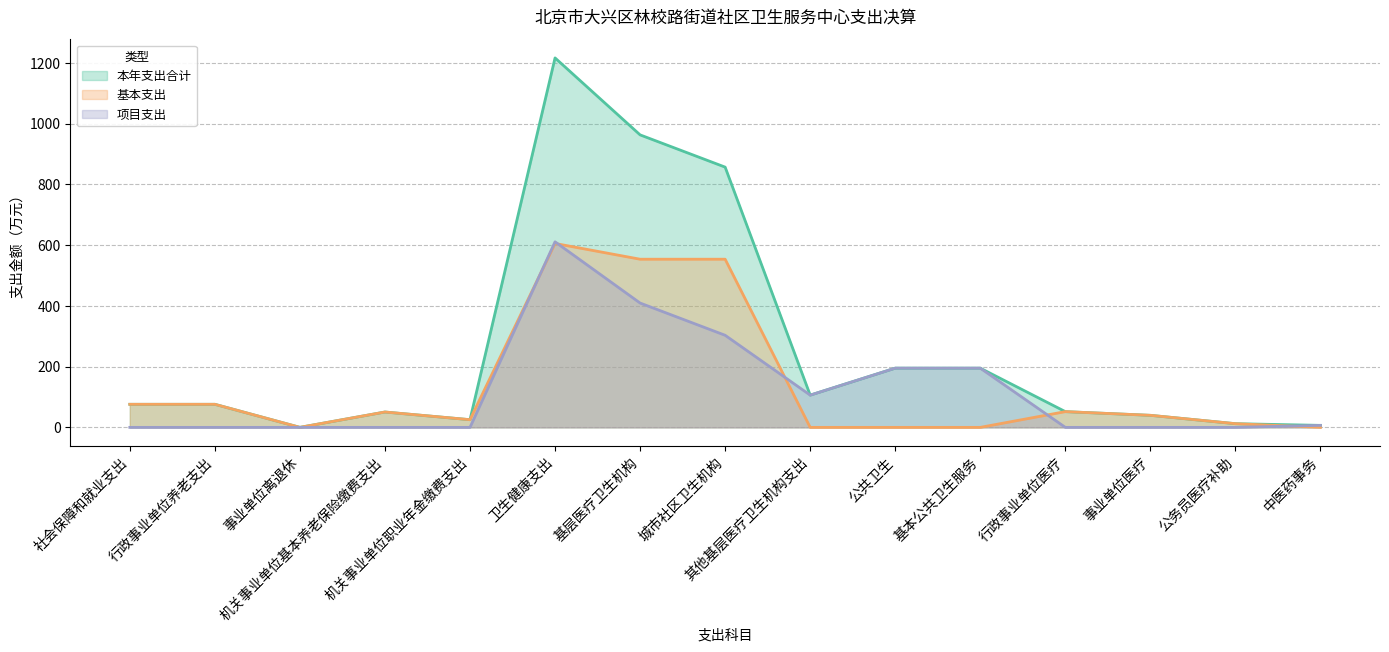

How many data points does each series have?

15